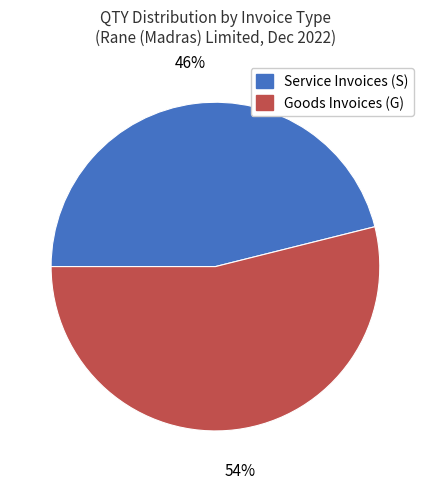

Is there any slice that represents more than half of the pie?

Yes